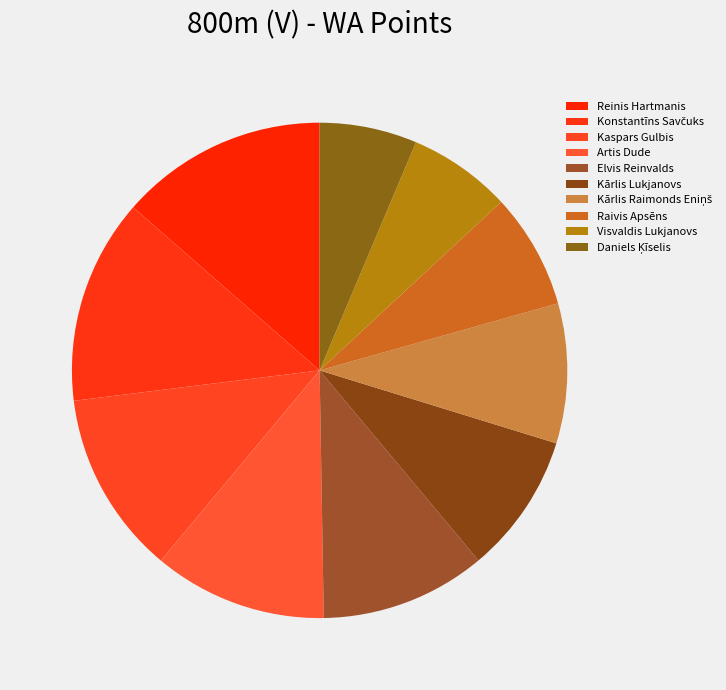

Is it true that Raivis Apsēns is 8% of the pie?

True